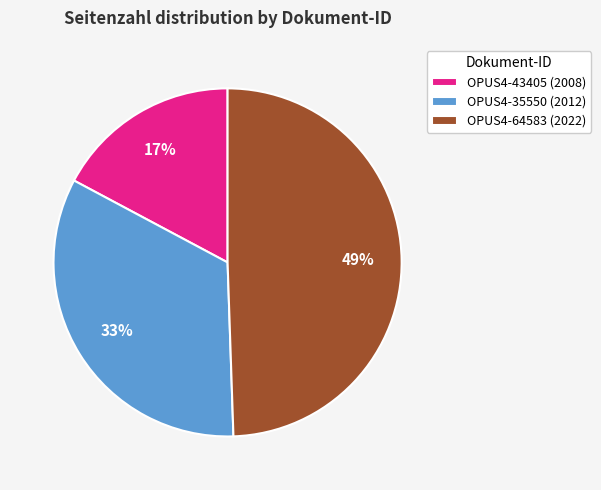

What is the ratio of the value at OPUS4-43405 (2008) to the value at OPUS4-64583 (2022)?

0.3